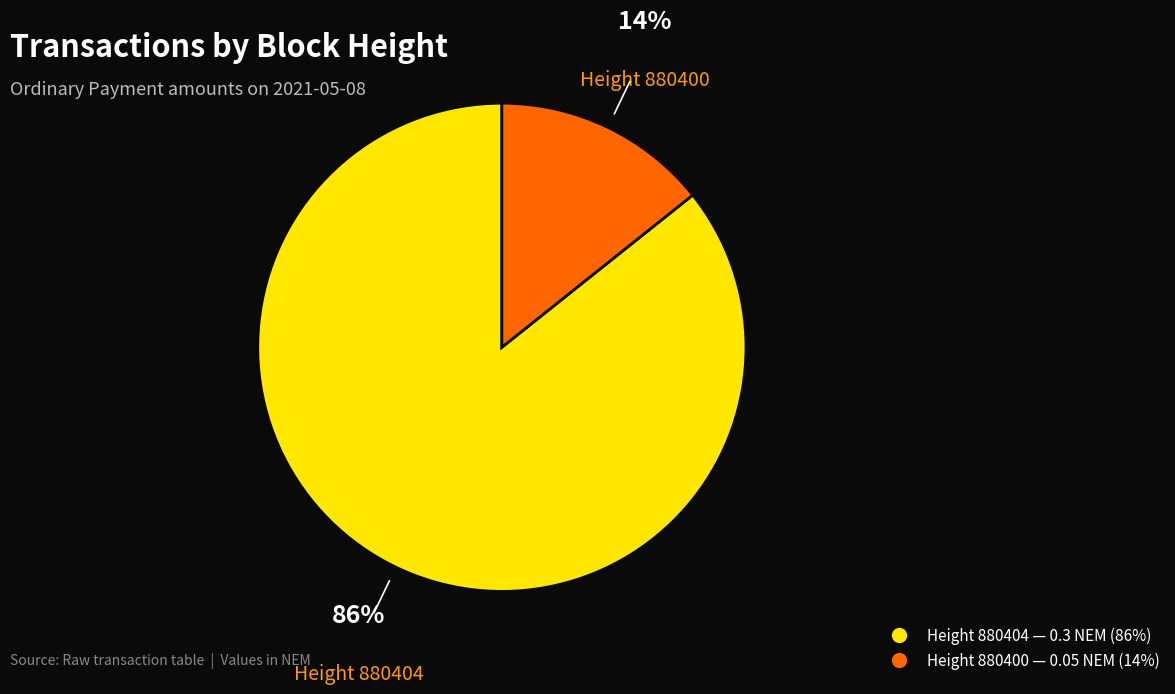

Is there a majority slice in this chart?

Yes